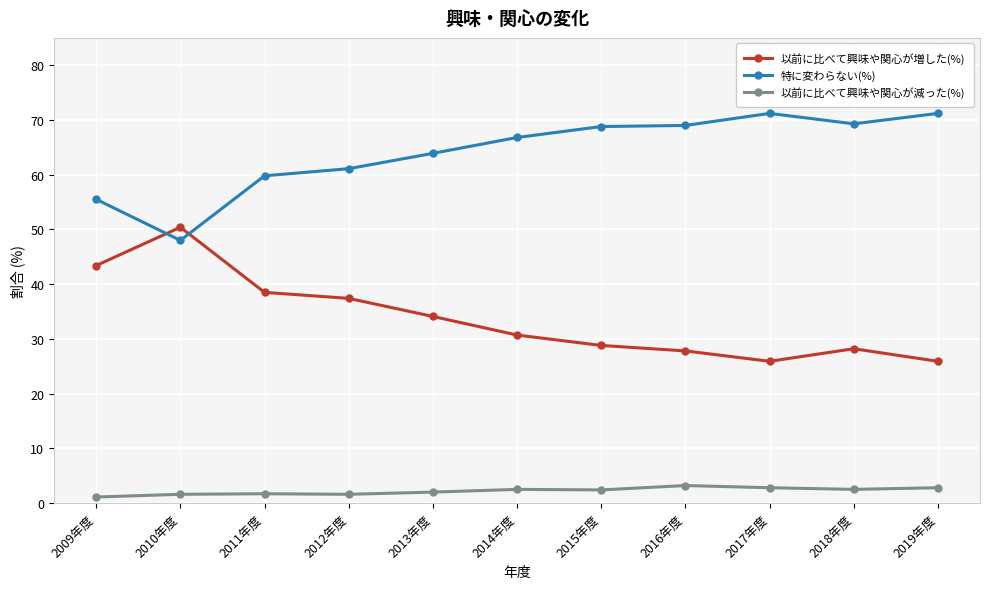

Rank the series by their average value, from lowest to highest.

以前に比べて興味や関心が減った(%), 以前に比べて興味や関心が増した(%), 特に変わらない(%)